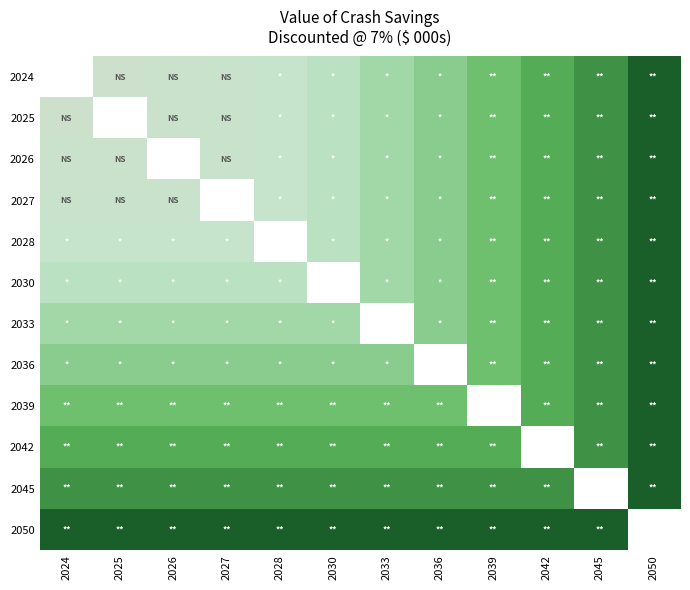

How many values in 2027 are above zero?

11